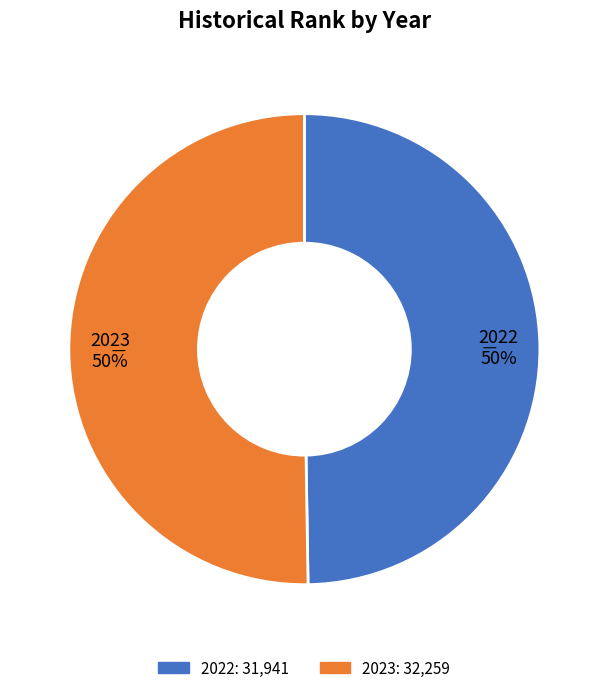

Approximately how many times larger is the value at 2023 compared to 2022?

1.0